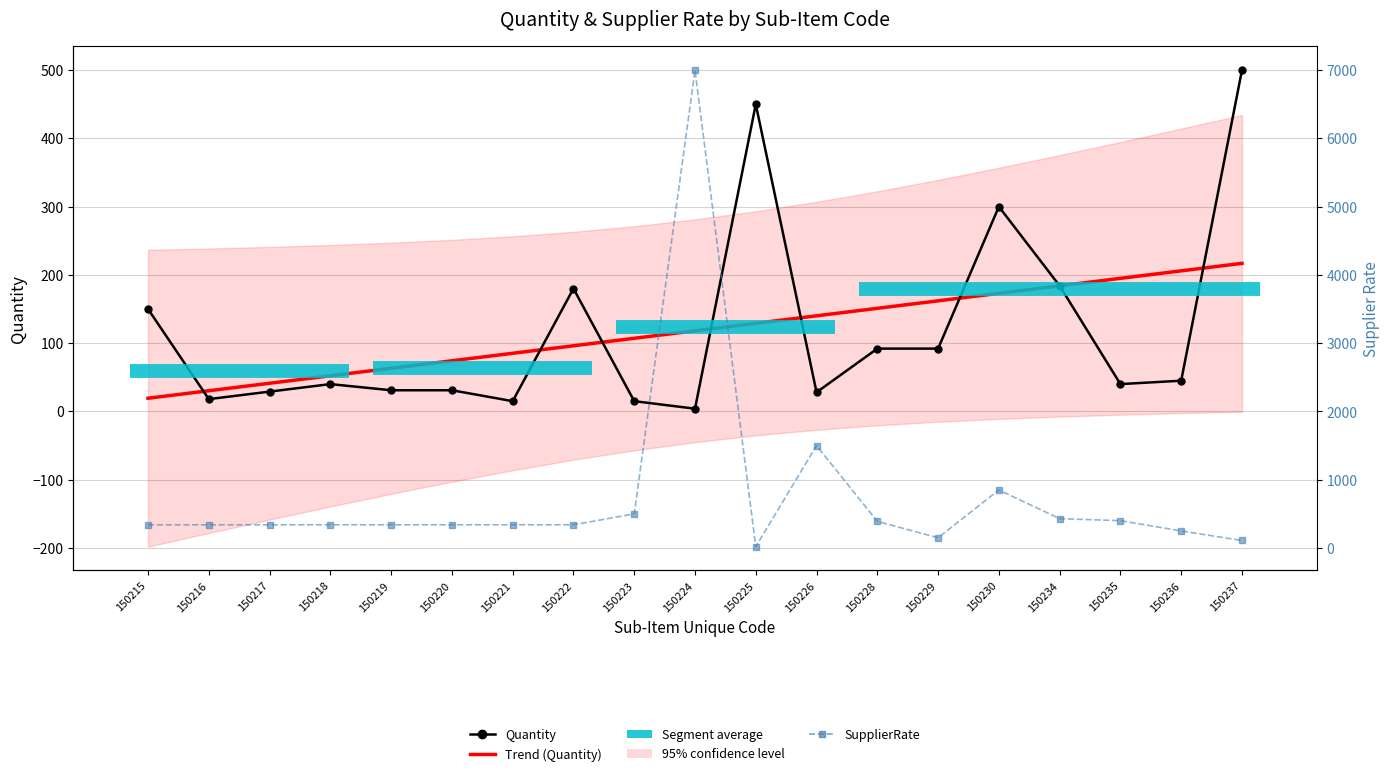

List the series in order of their peak value, lowest first.

Trend (Quantity), Quantity, SupplierRate